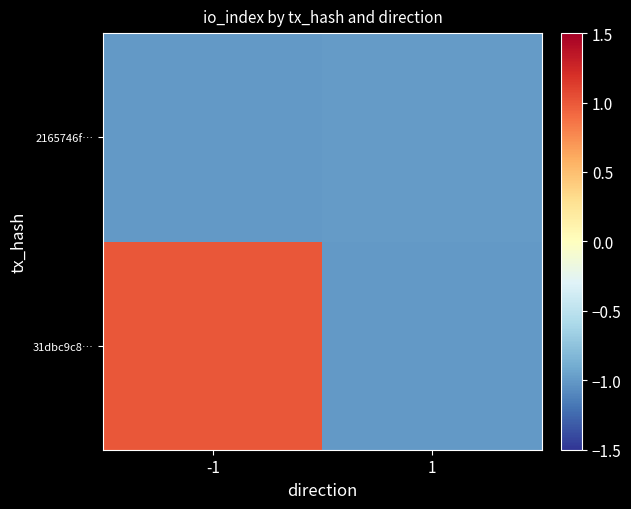

Rank the series by their average value, from highest to lowest.

31dbc9c8…, 2165746f…